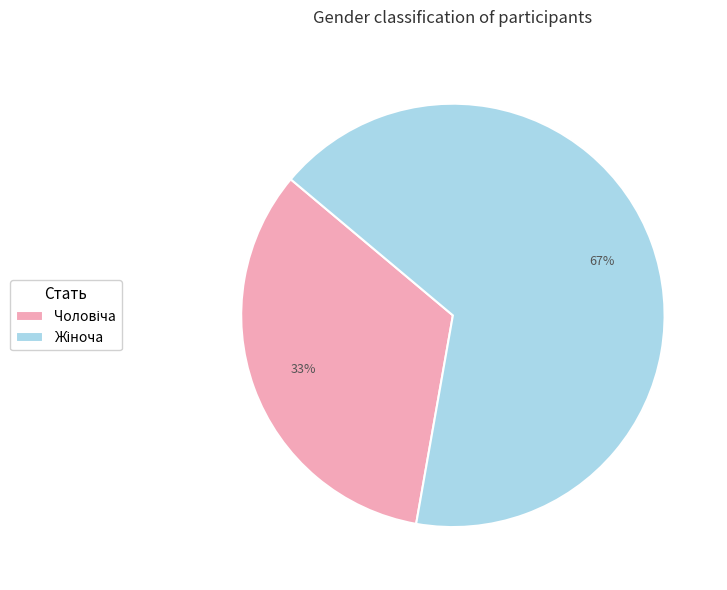

To the nearest percent, what is the average slice percentage?

50%